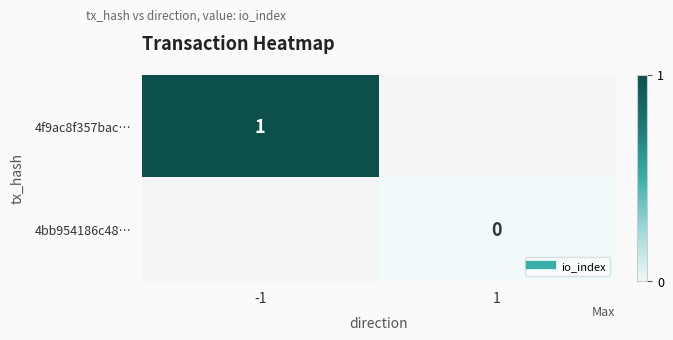

What is the greatest value displayed?

1.0